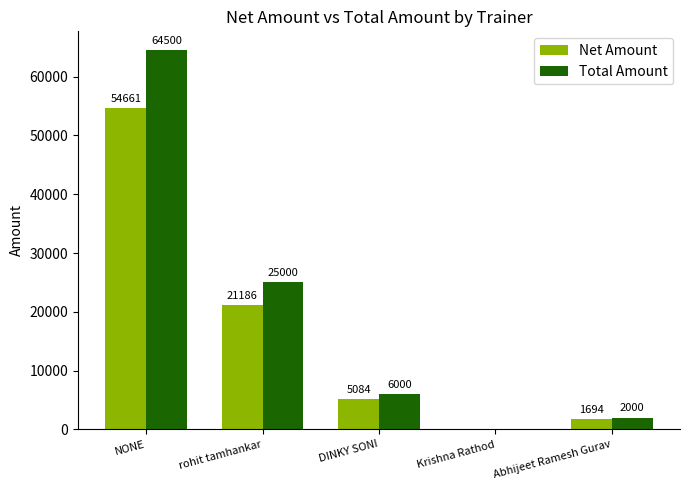

At which label is Total Amount closest to 32250?

rohit tamhankar